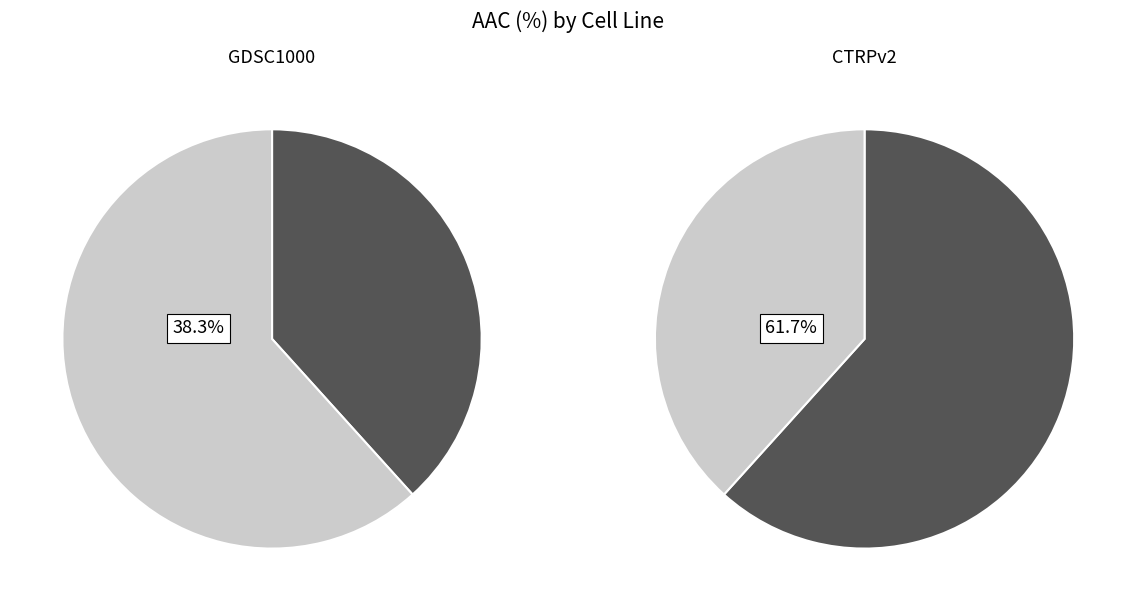

Which has a higher value, CTRPv2 or GDSC1000?

CTRPv2